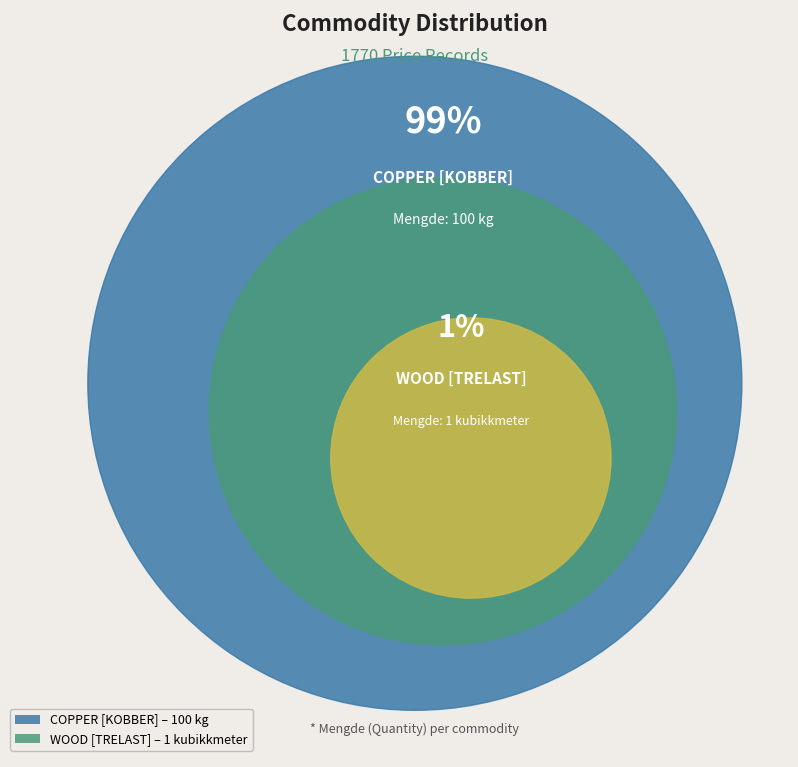

Combined, do WOOD [TRELAST] and COPPER [KOBBER] account for over 50%?

Yes